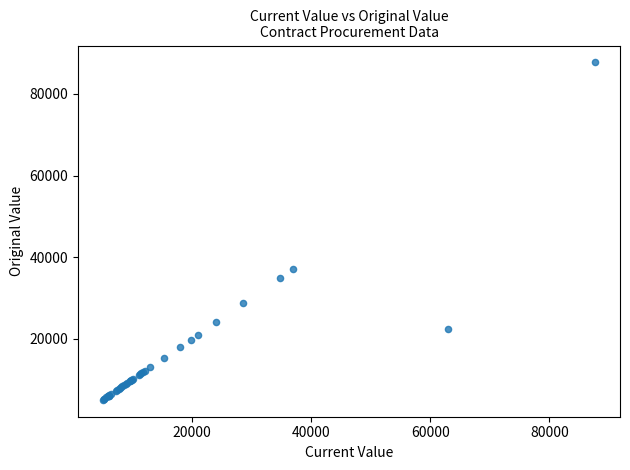

What Y value in the scatter plot is closest to 46380?

36999.4